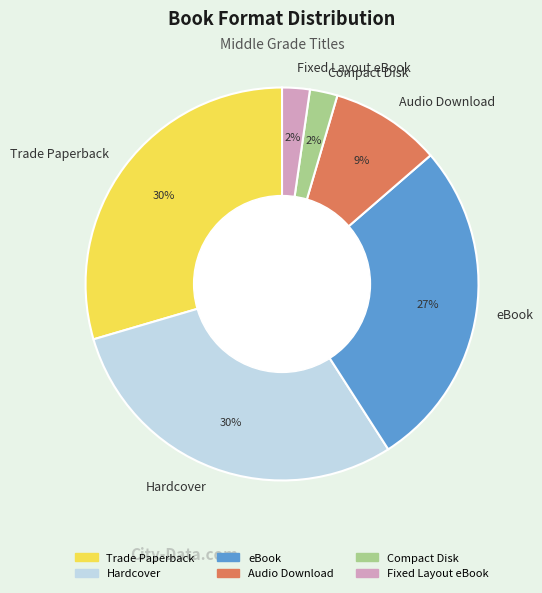

Count the number of slices in the pie.

6